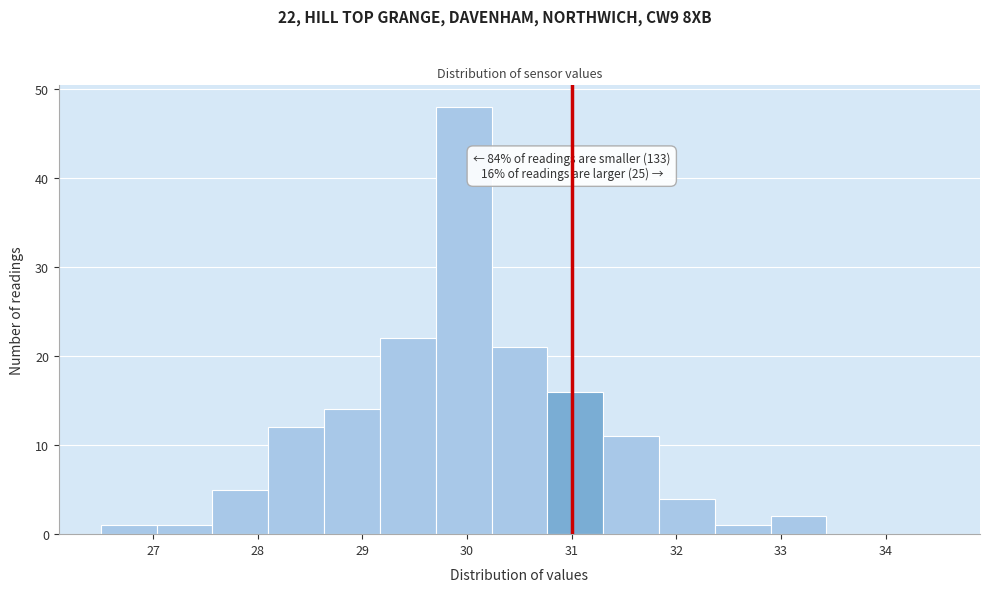

Which range on the x-axis has the tallest bar?

29.7 to 30.2